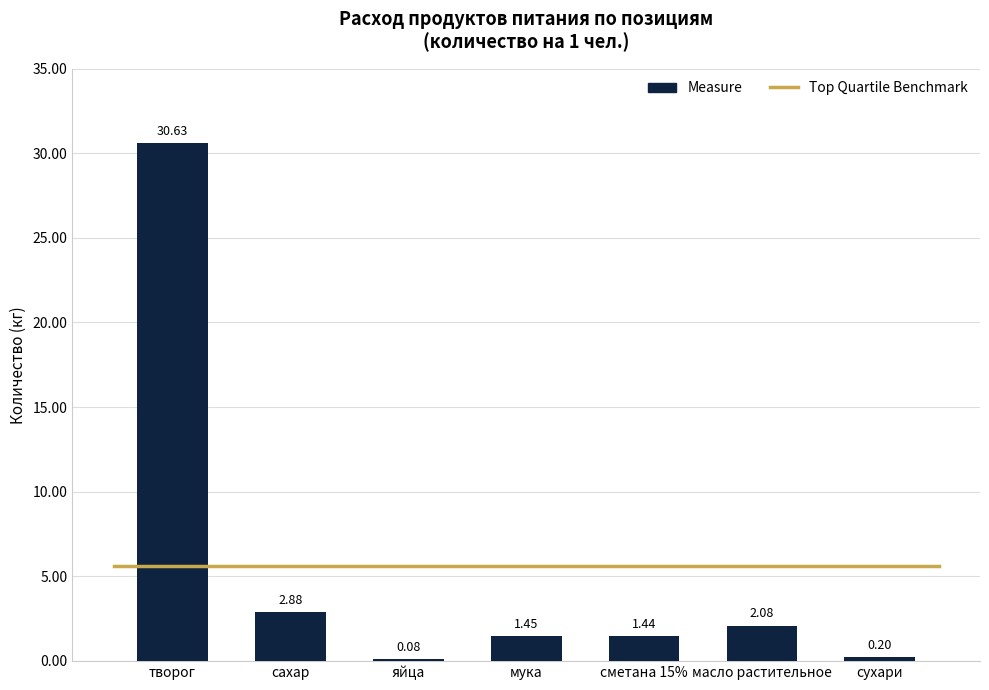

Which category has the highest value across all series?

творог